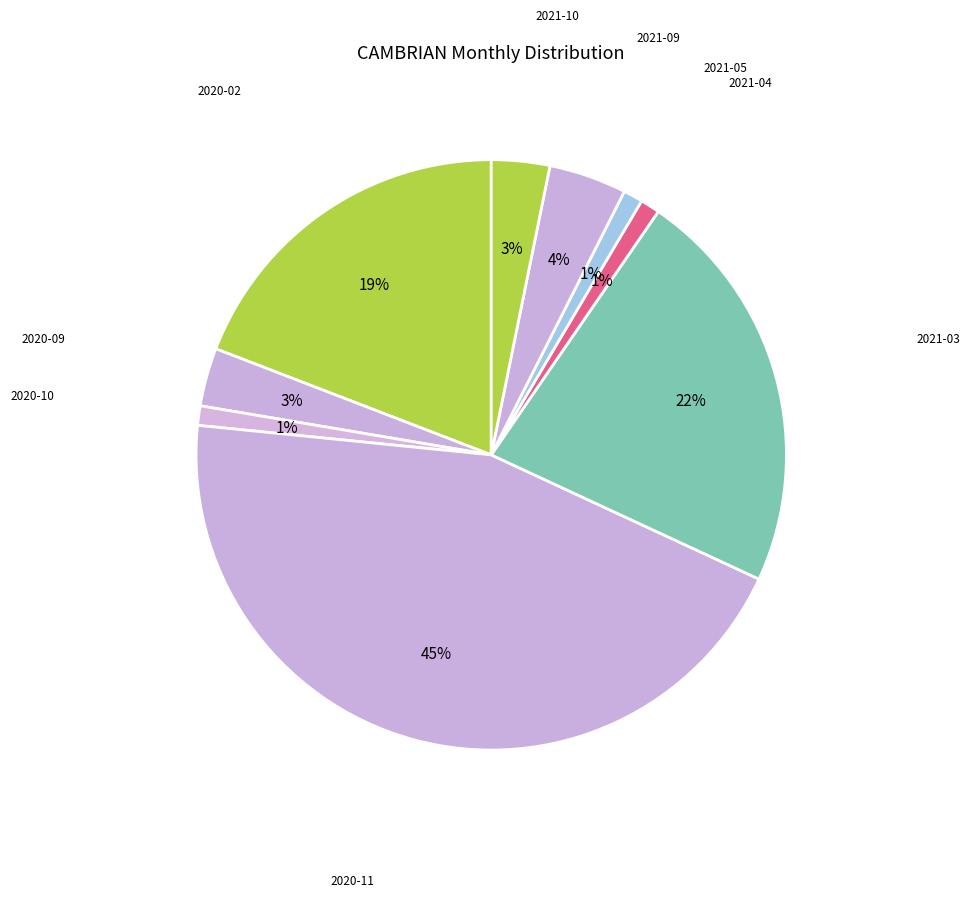

Count the number of slices in the pie.

9